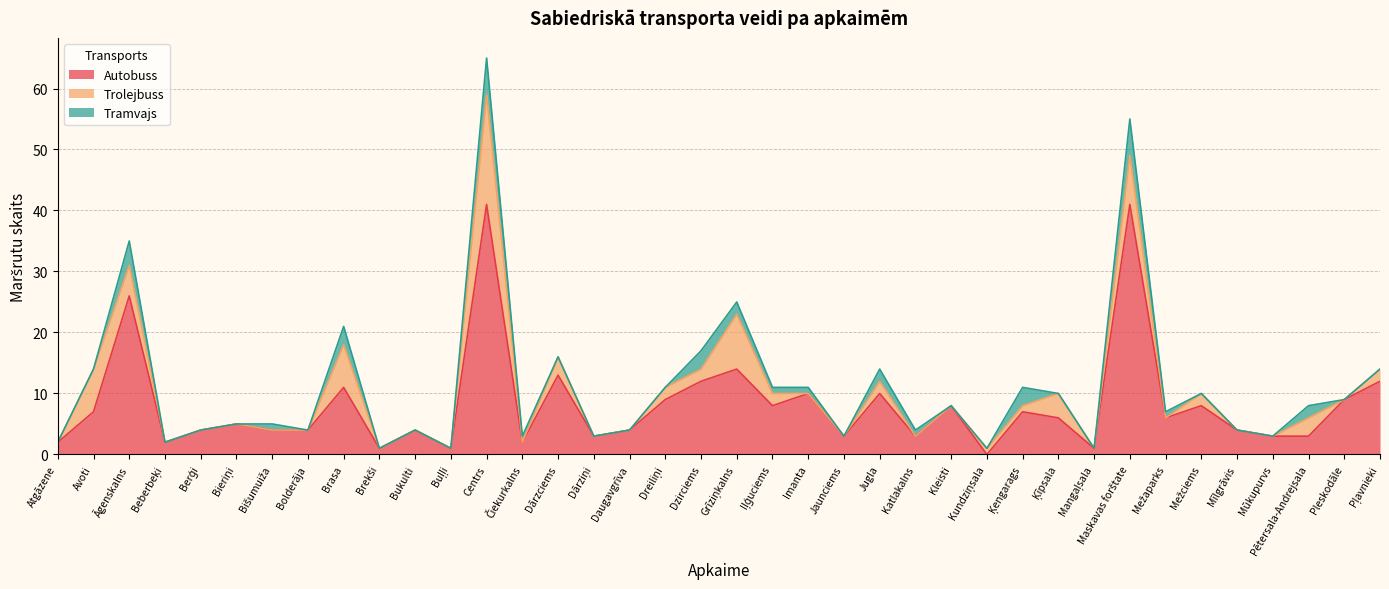

How many lines are shown in the chart?

3